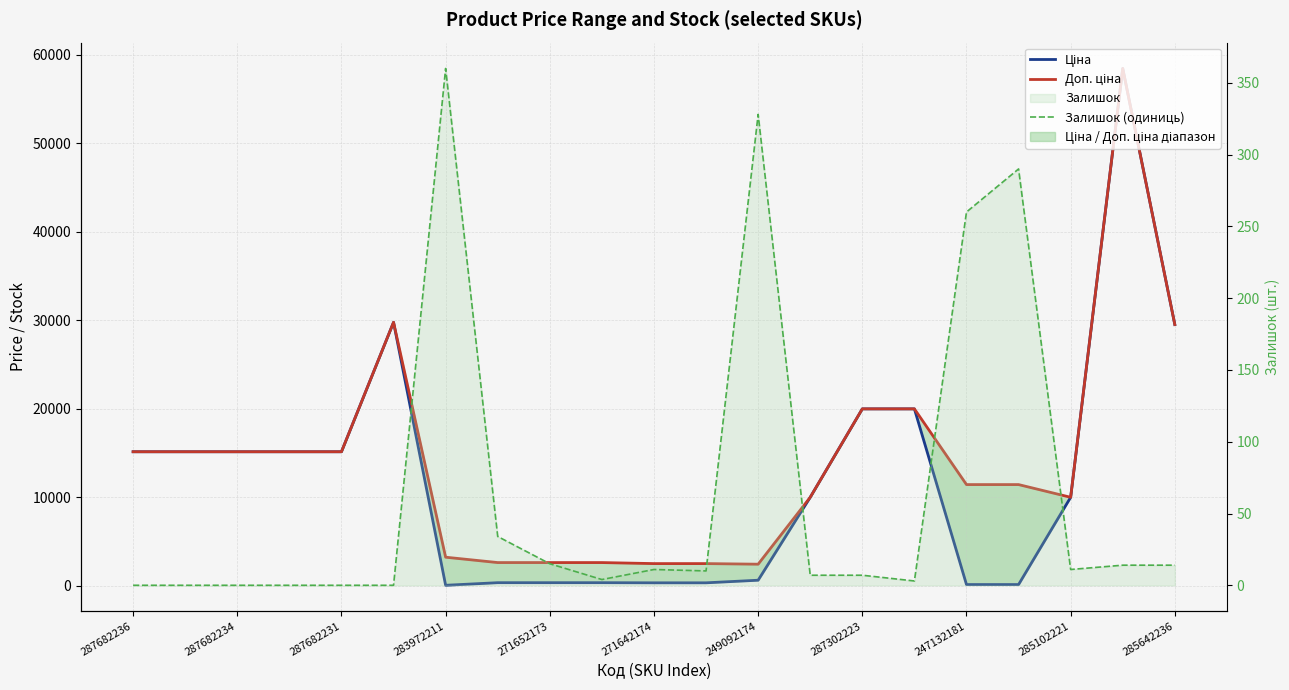

What is the minimum value for Ціна?

32.0